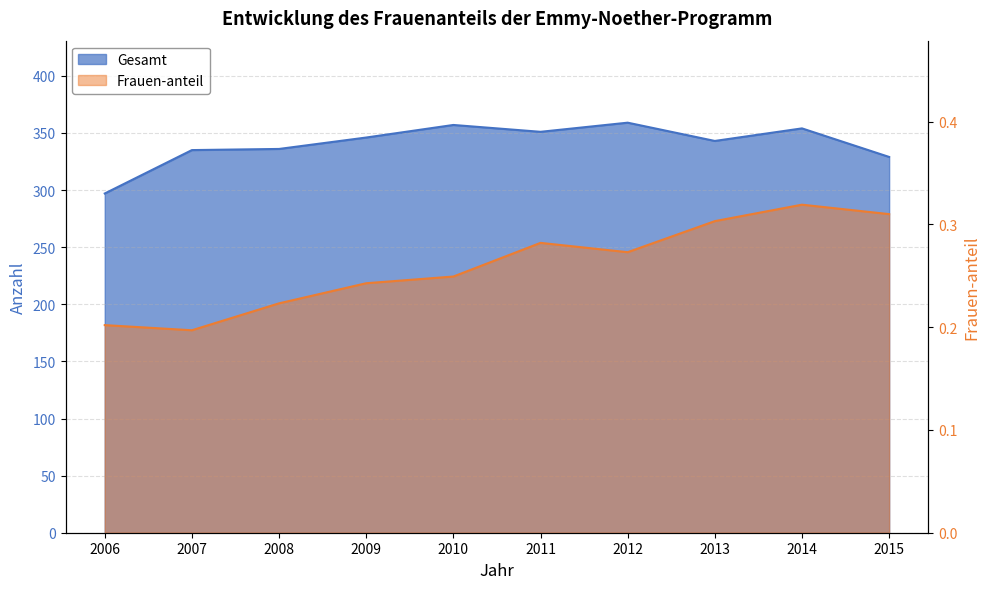

How many values in the Gesamt series exceed 346?

4